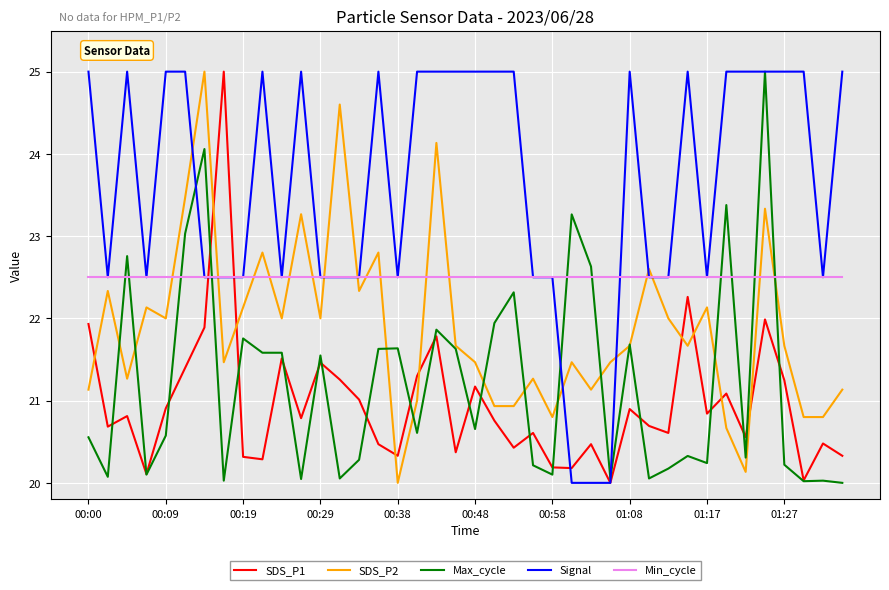

Which series has the largest total across all categories?

Signal